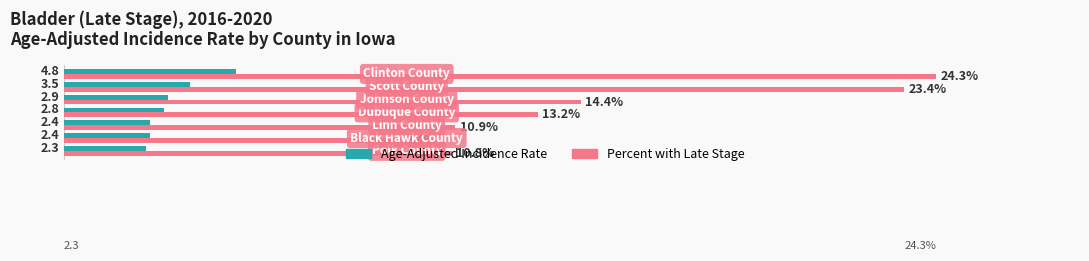

Reading left to right, extract all data points from this chart.

Age-Adjusted Incidence Rate: 2.3	2.4	2.4	2.8	2.9	3.5	4.8
Percent of Cases with Late Stage: 10.8	9.4	10.9	13.2	14.4	23.4	24.3